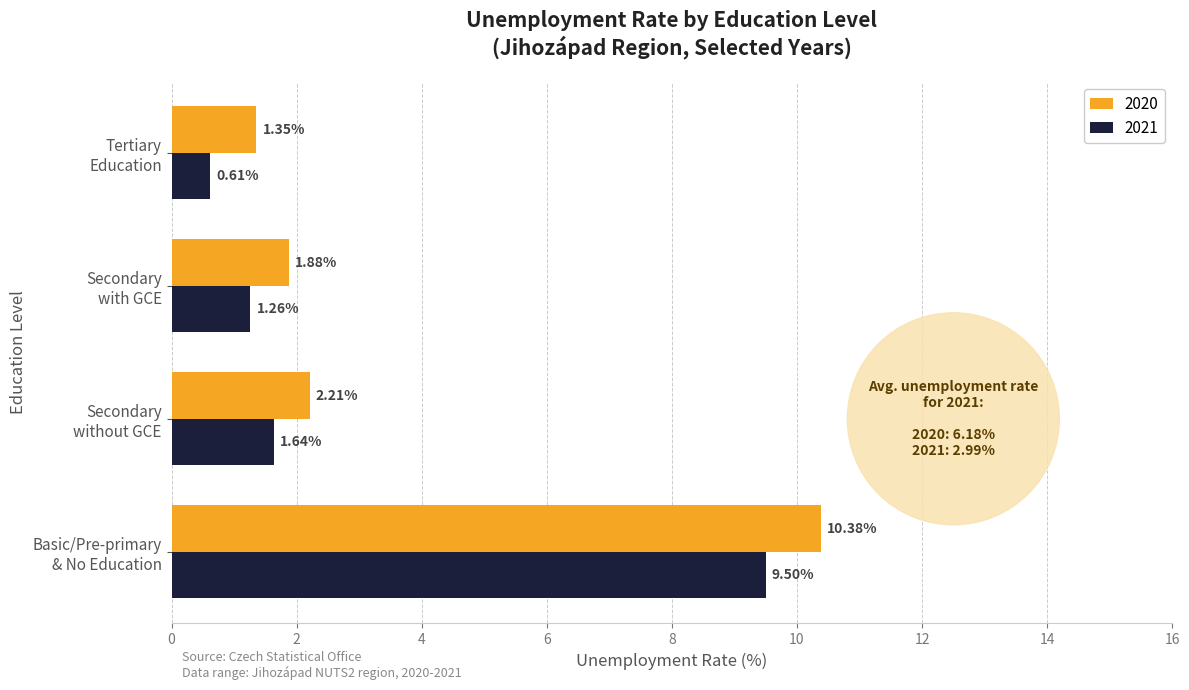

Which series has the largest range (max minus min)?

2020